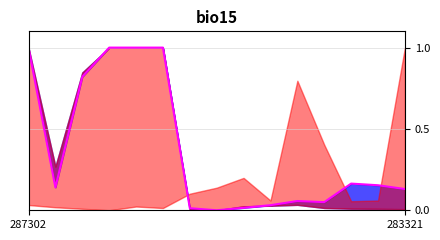

How many positive values are there?

14